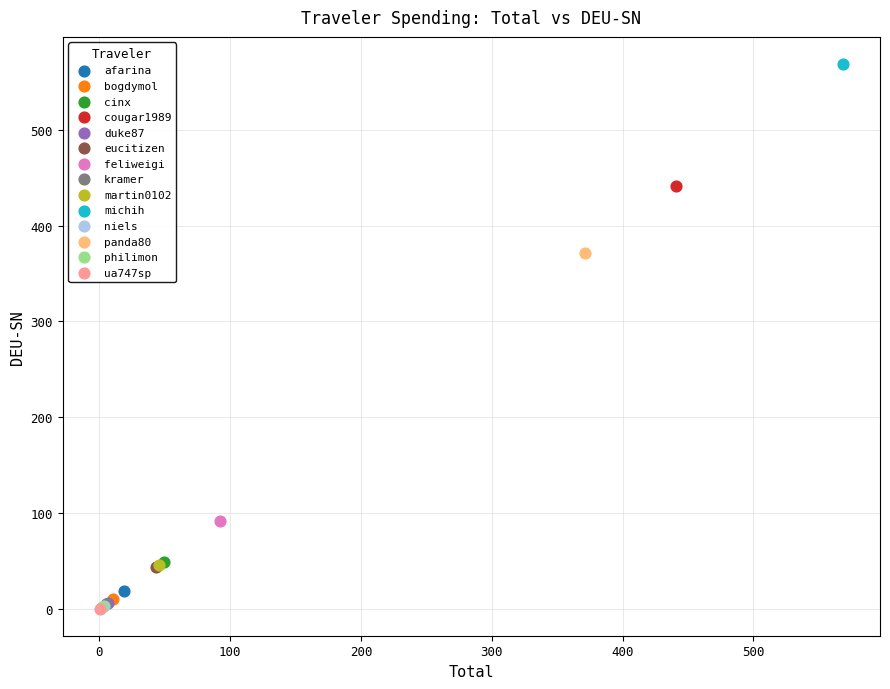

Which series contains the highest Y value?

michih